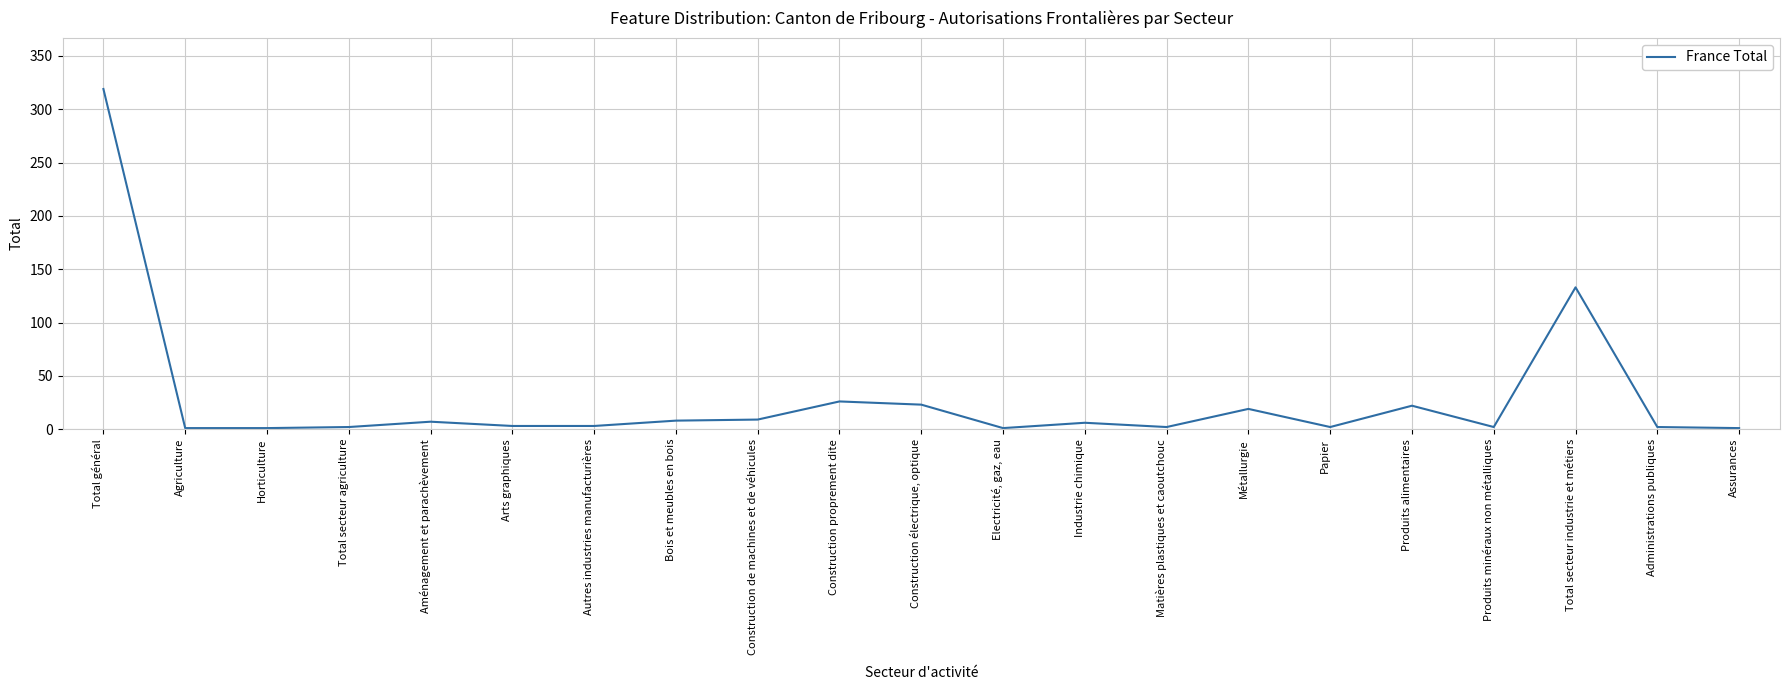

The chart shows a value of 23 at Construction électrique, optique. True or false?

True